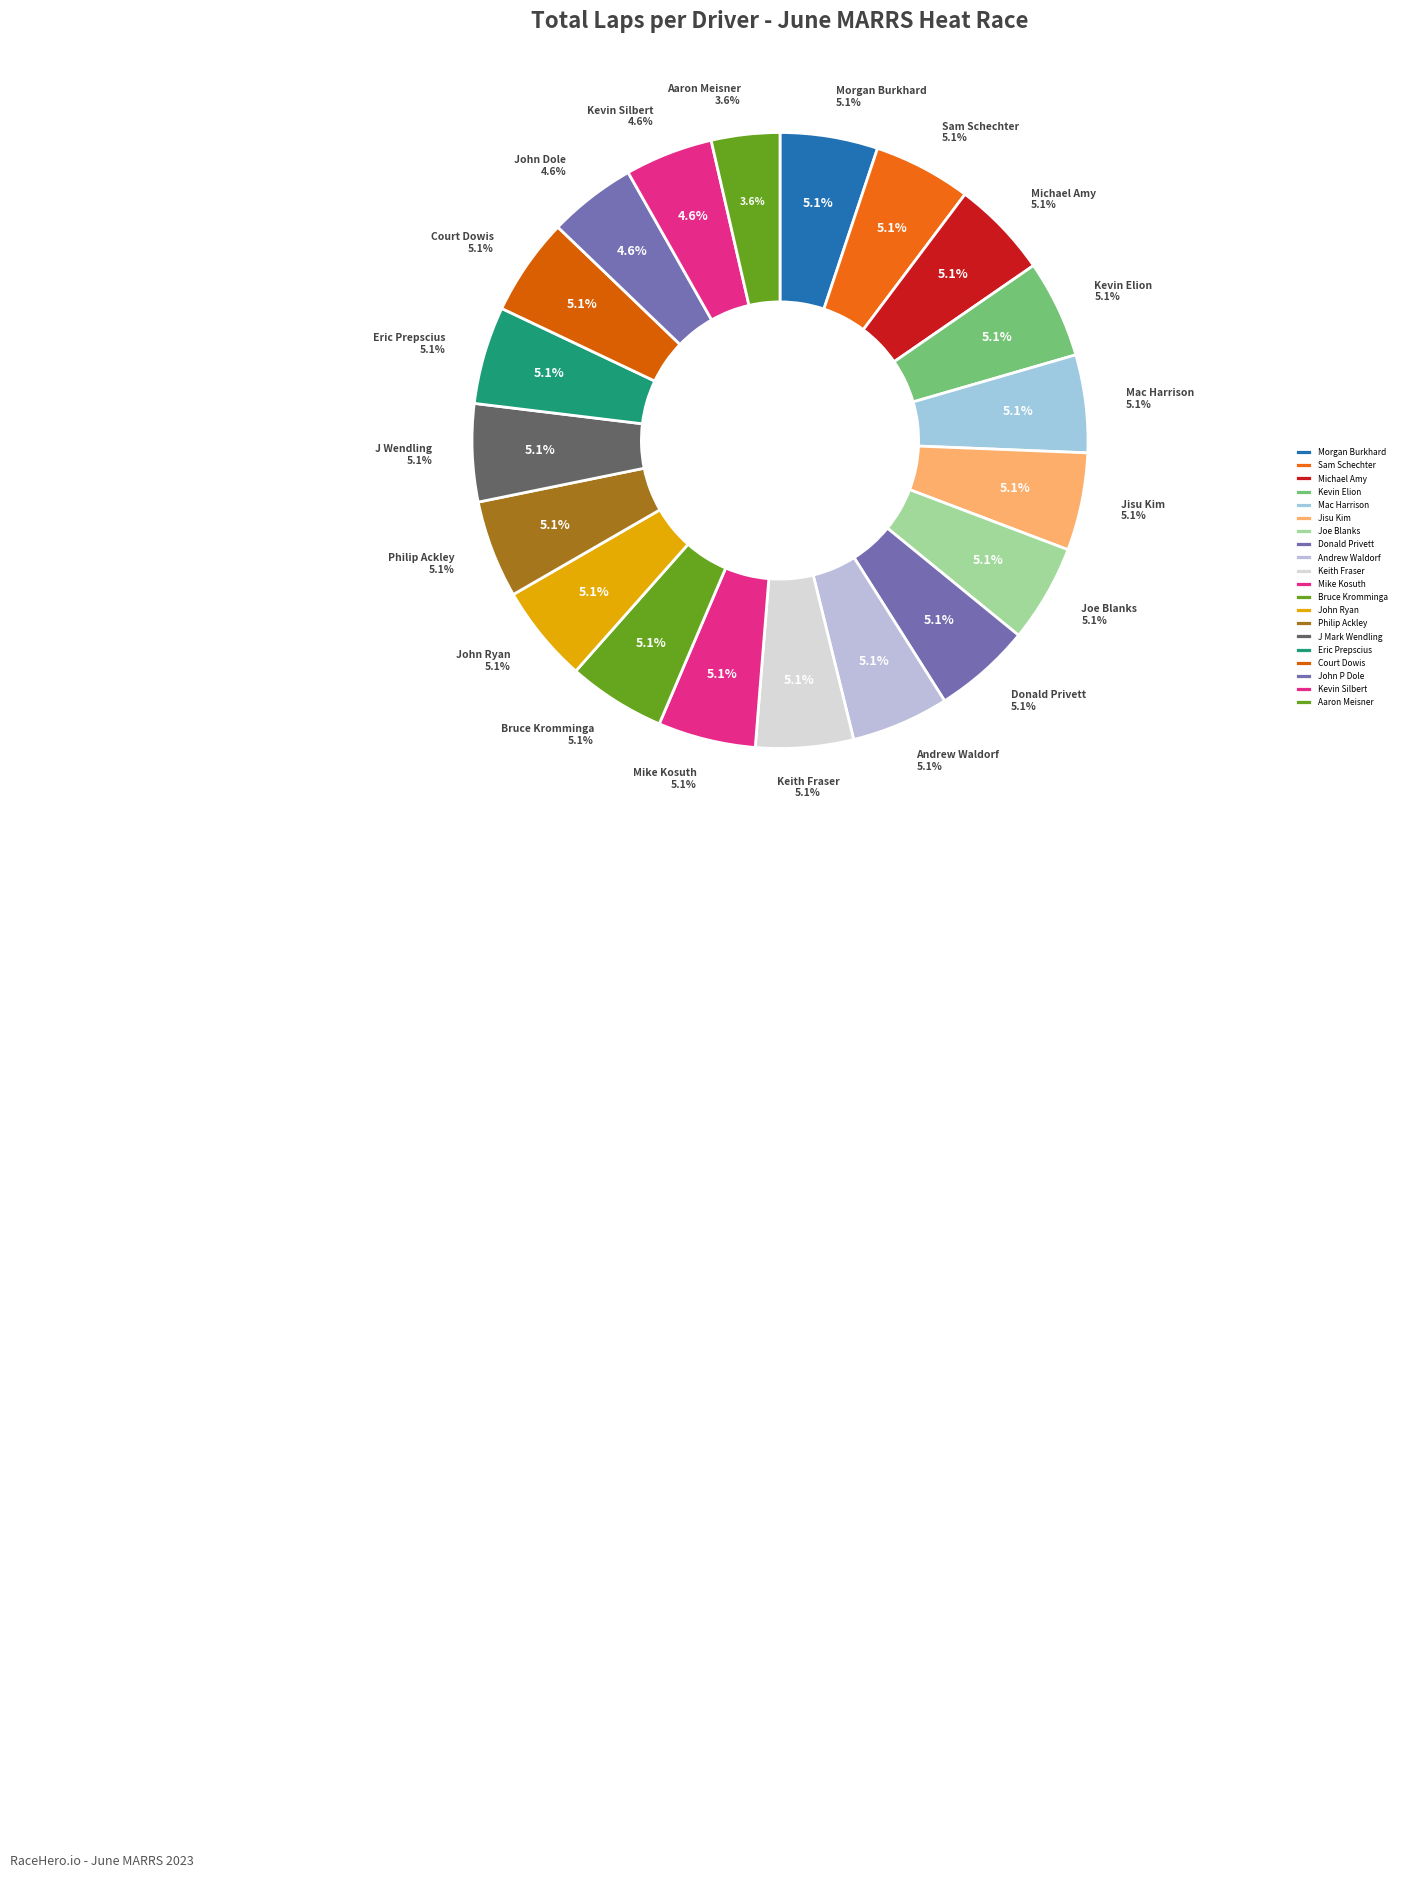

Which has a higher value, Andrew Waldorf or Jisu Kim?

Andrew Waldorf